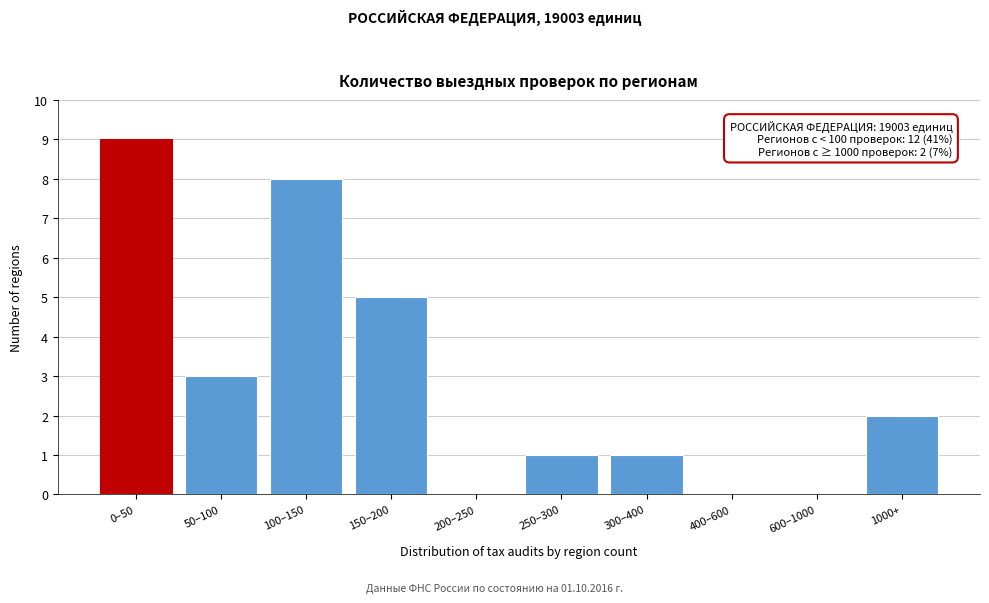

Reading right to left, extract all data points from this chart.

1000+=2	600–1000=0	400–600=0	300–400=1	250–300=1	200–250=0	150–200=5	100–150=8	50–100=3	0–50=9